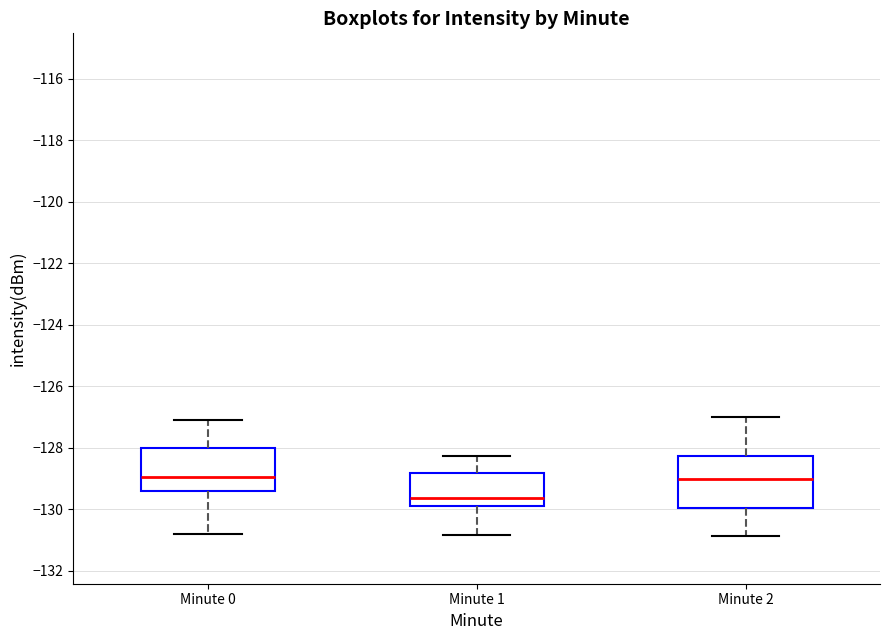

Reading left to right, read every box against the y-axis: the position of its median line, the range the box covers, and the ends of its whiskers. The values are not printed on the chart, so give them approximately, as read against the axis.

Minute 0: median -129.0, box -129.4 to -128.0, whiskers -130.8 to -127.0
Minute 1: median -129.6, box -130.0 to -128.8, whiskers -130.8 to -128.2
Minute 2: median -129.0, box -130.0 to -128.2, whiskers -130.8 to -127.0